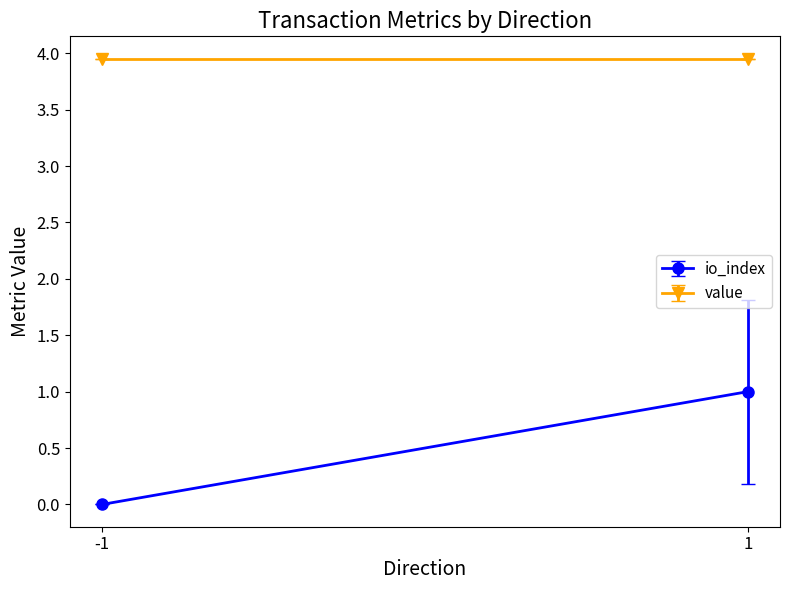

List the series in order of their overall mean, highest first.

value, io_index